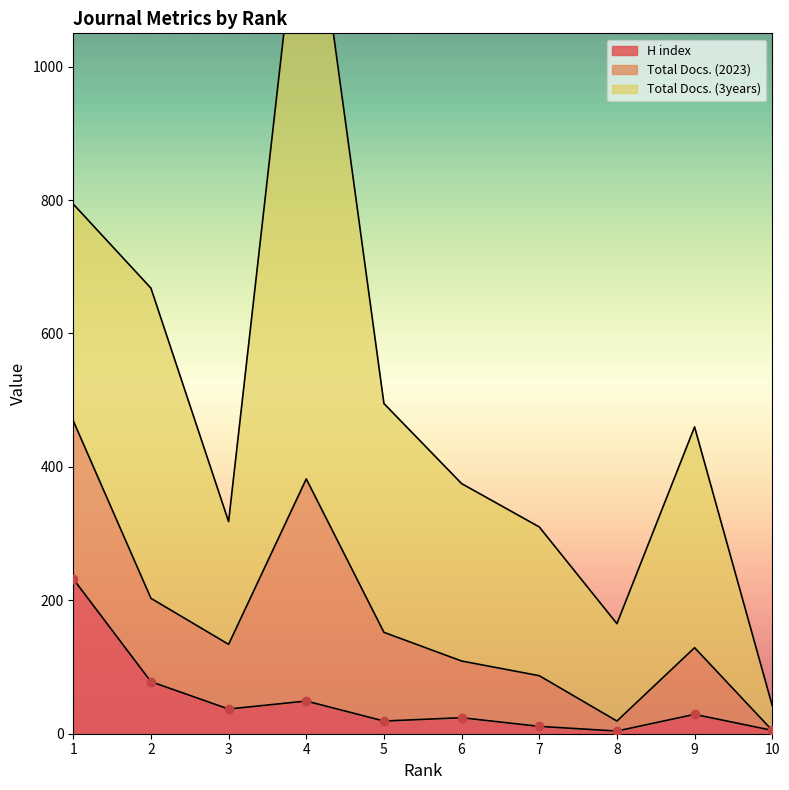

How many data points in Total Docs. (2023) are less than 100?

5